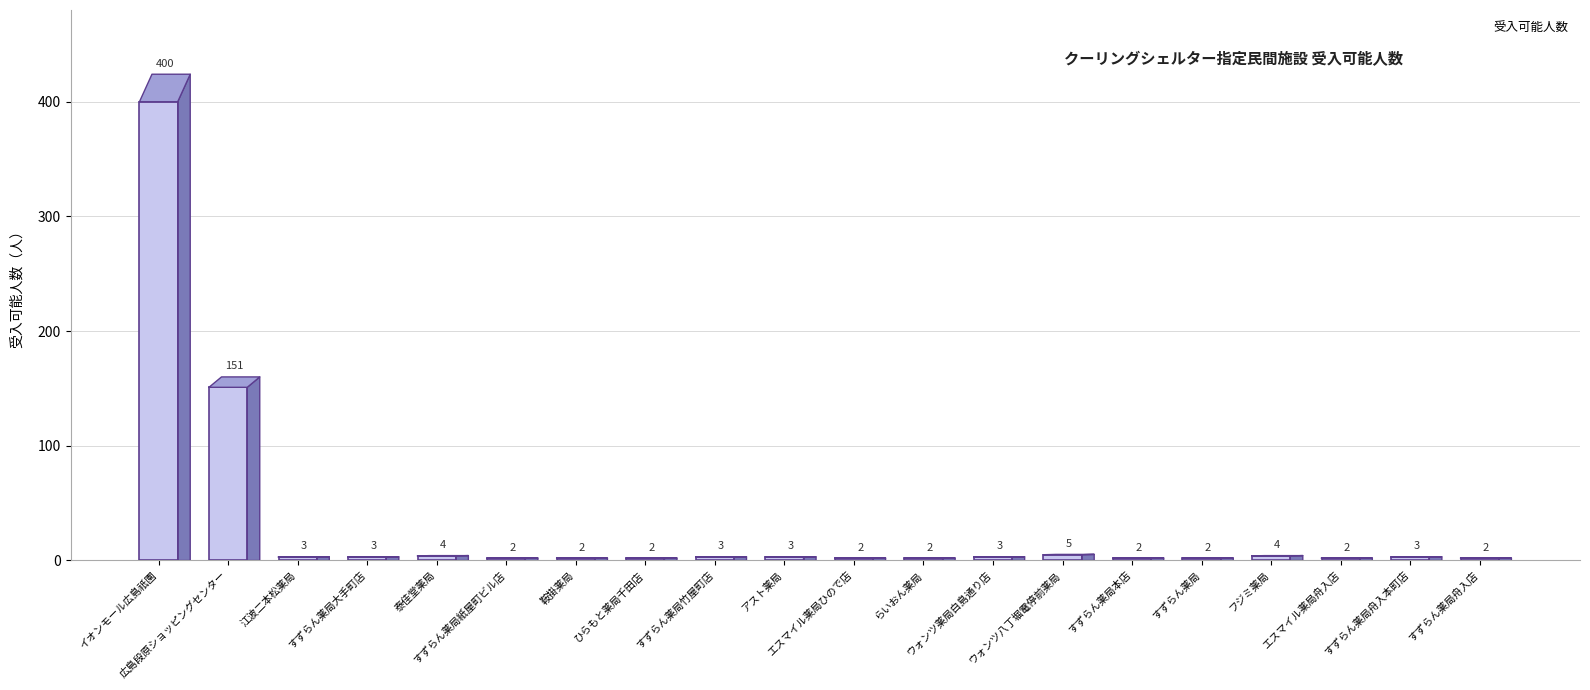

What is the difference between the second highest and second lowest values?

149